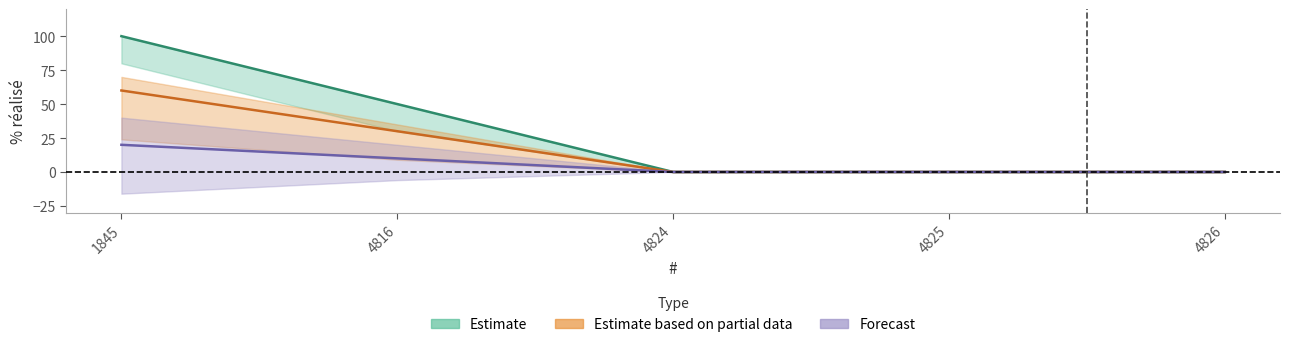

List the labels in order of lower value, largest first.

1845, 4816, 4824, 4825, 4826